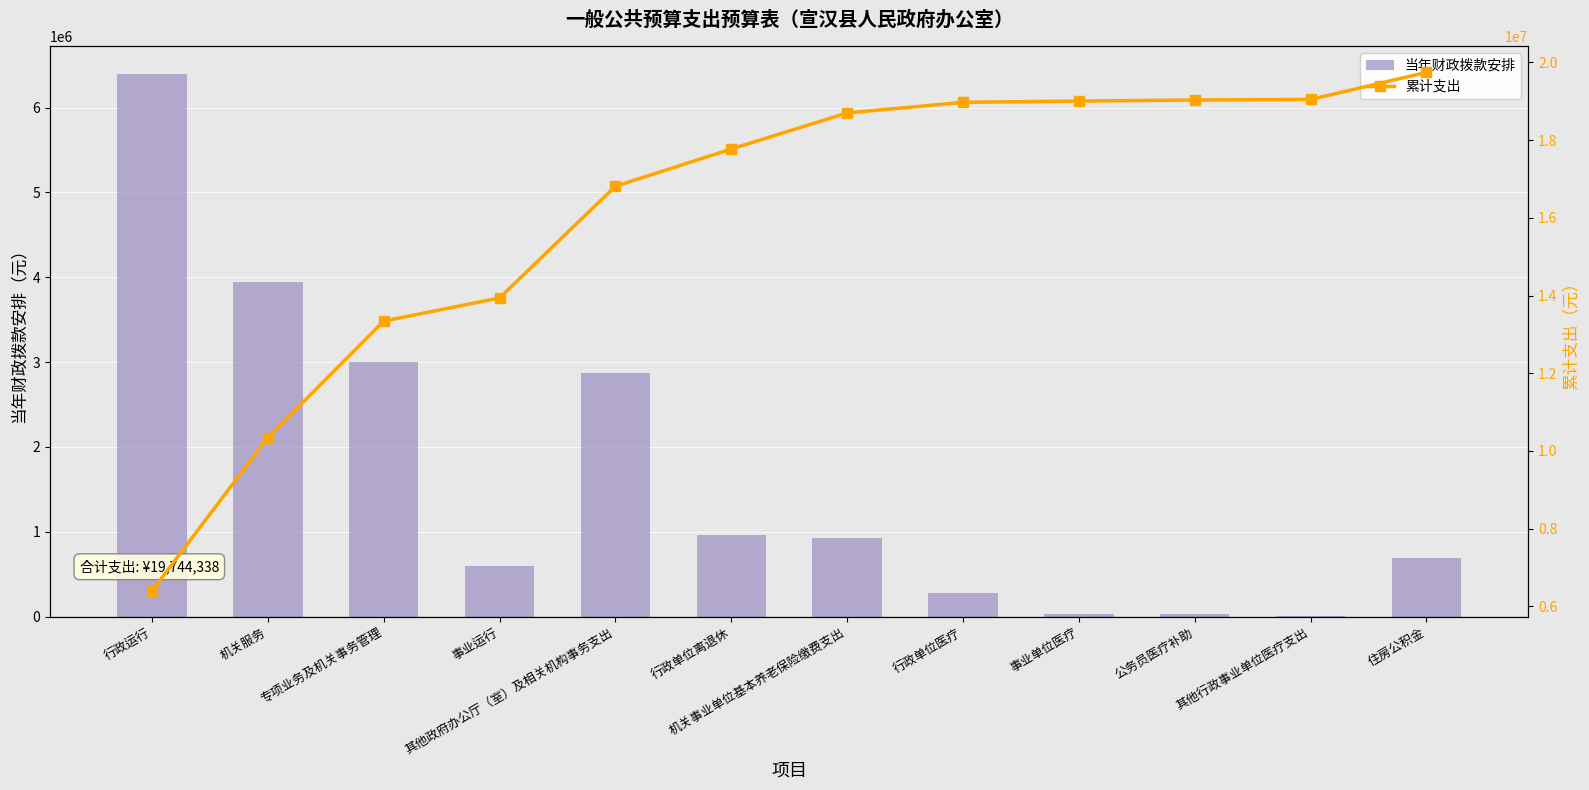

Which has a higher value, 公务员医疗补助 or 事业运行?

事业运行